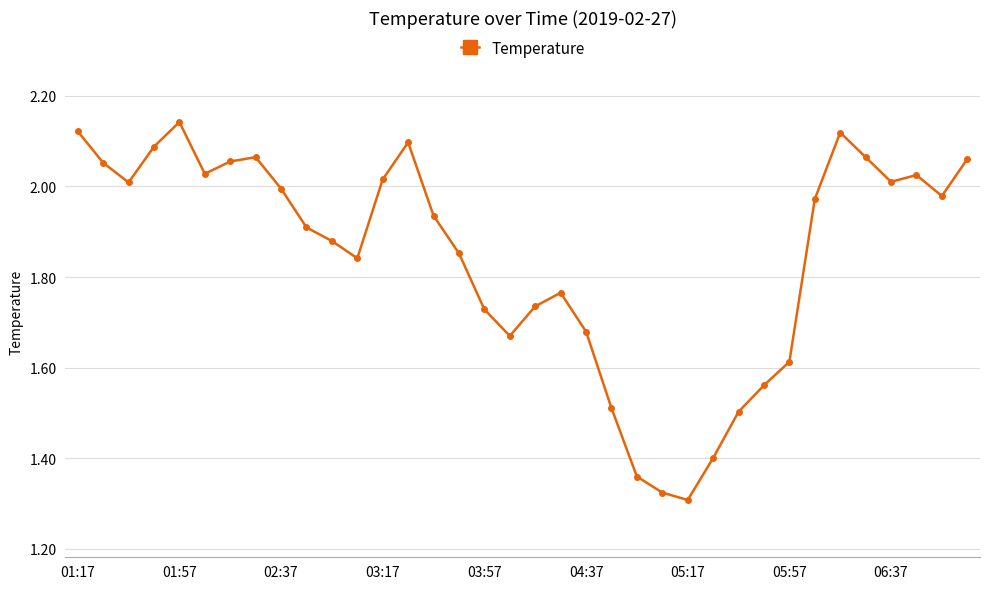

True or false: the data has more than 1 interior local peaks.

True